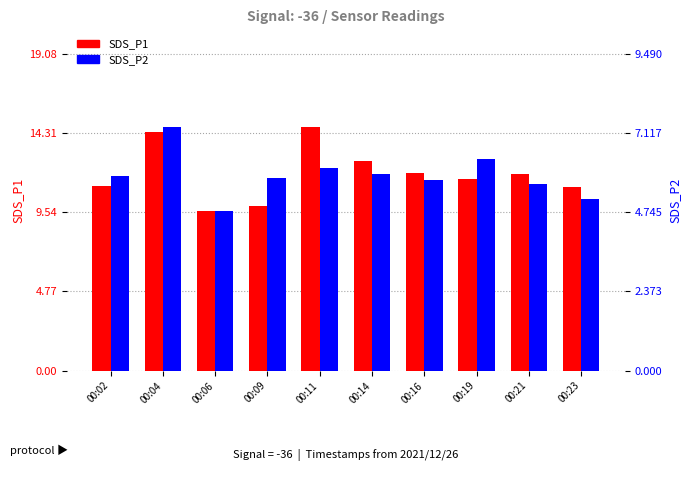

Rank the categories by SDS_P1 value from highest to lowest.

00:11, 00:04, 00:14, 00:16, 00:21, 00:19, 00:02, 00:23, 00:09, 00:06